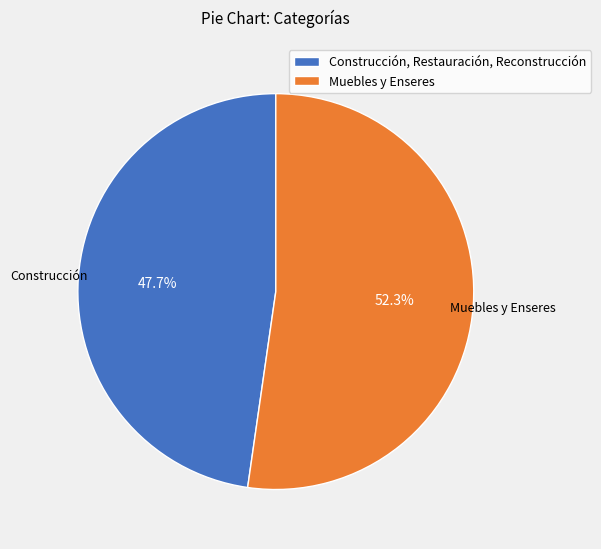

To the nearest percent, what is the difference between the largest and smallest slice percentages?

5%